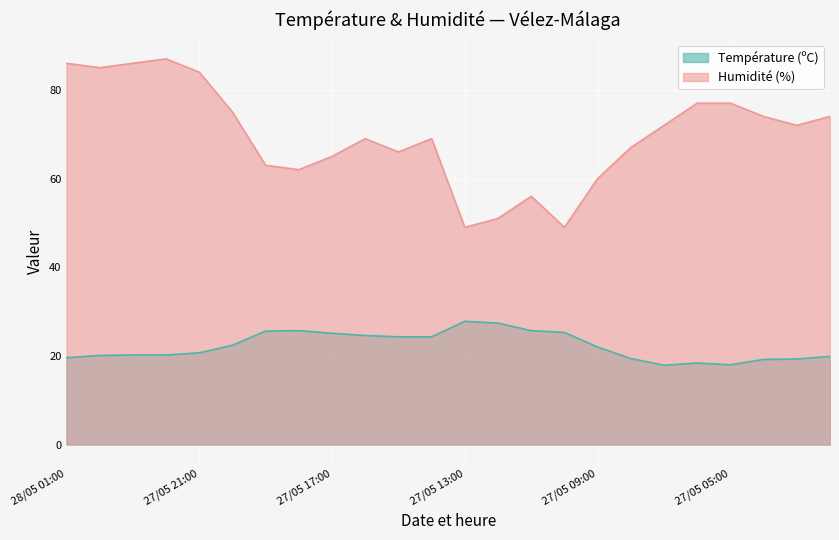

What are all the series names shown in the legend?

Température (ºC), Humidité (%)